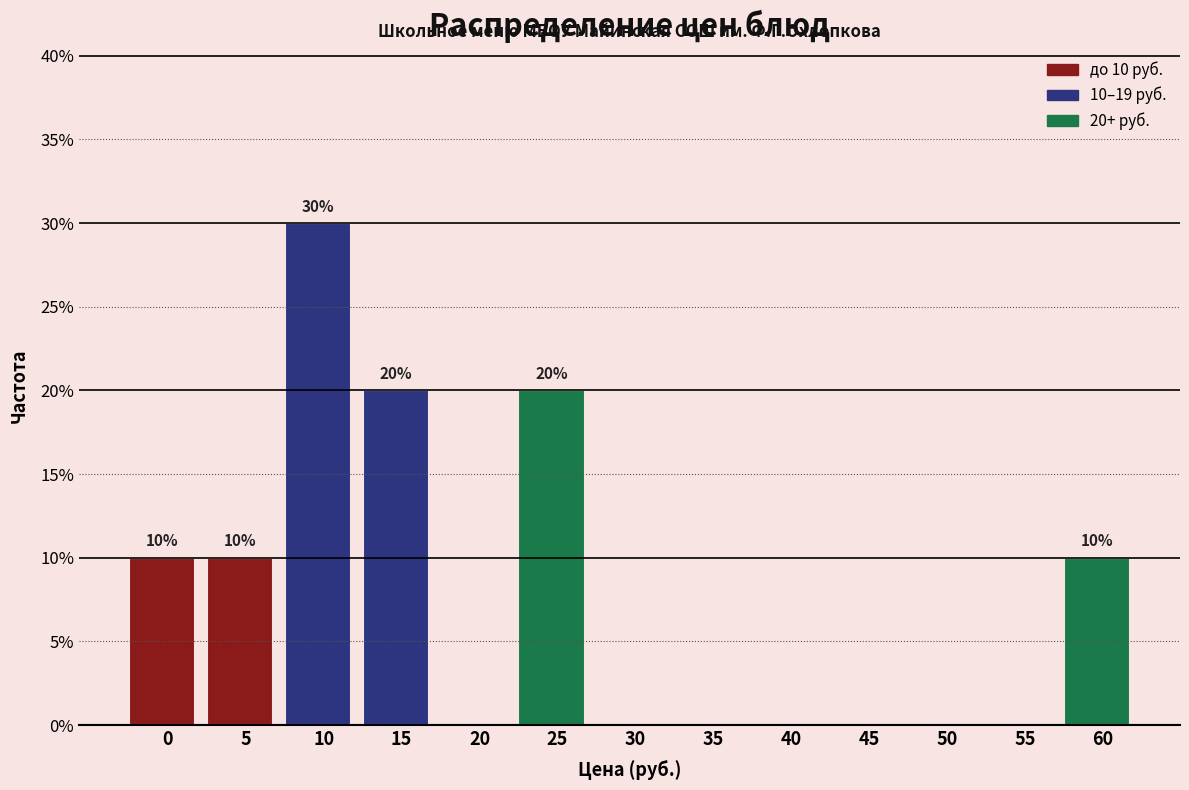

Reading right to left, what are all the values shown in this chart?

60=10	55=0	50=0	45=0	40=0	35=0	30=0	25=20	20=0	15=20	10=30	5=10	0=10